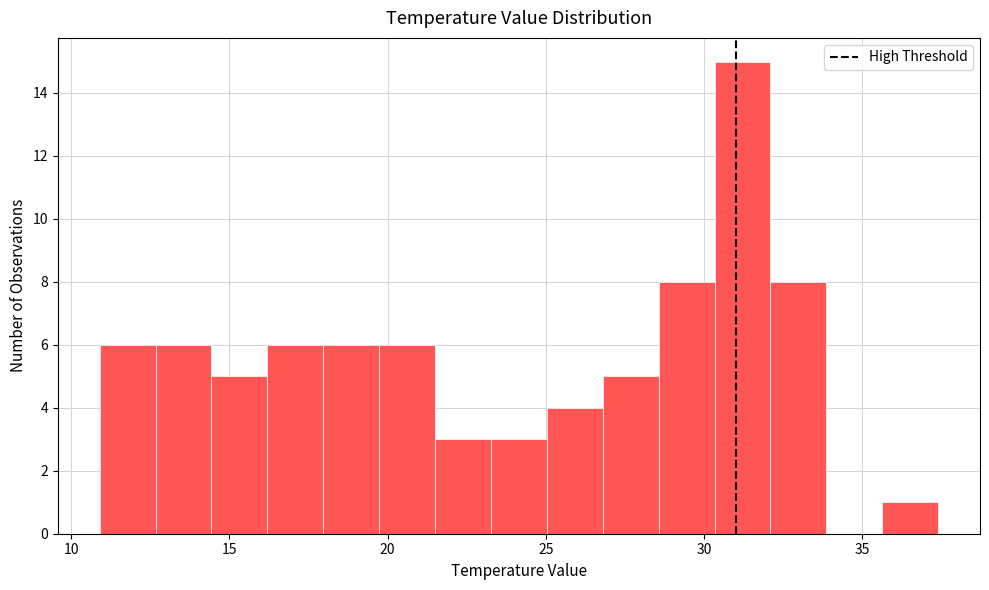

Around what value on the x-axis is the tallest bar? Give the approximate position of its centre, as read against the axis.

31.0